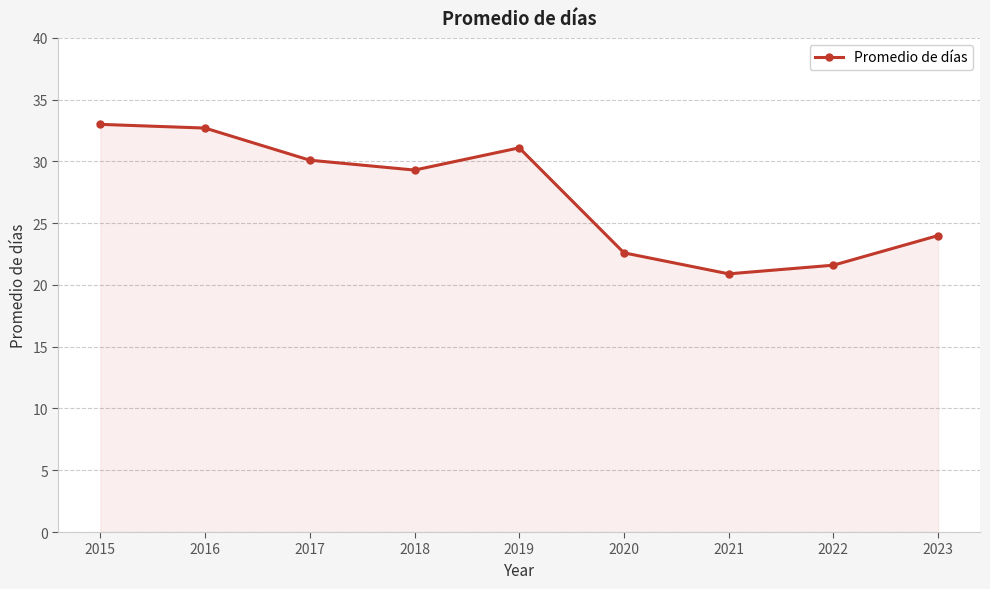

What is the value of the 7th point from the left?

20.9